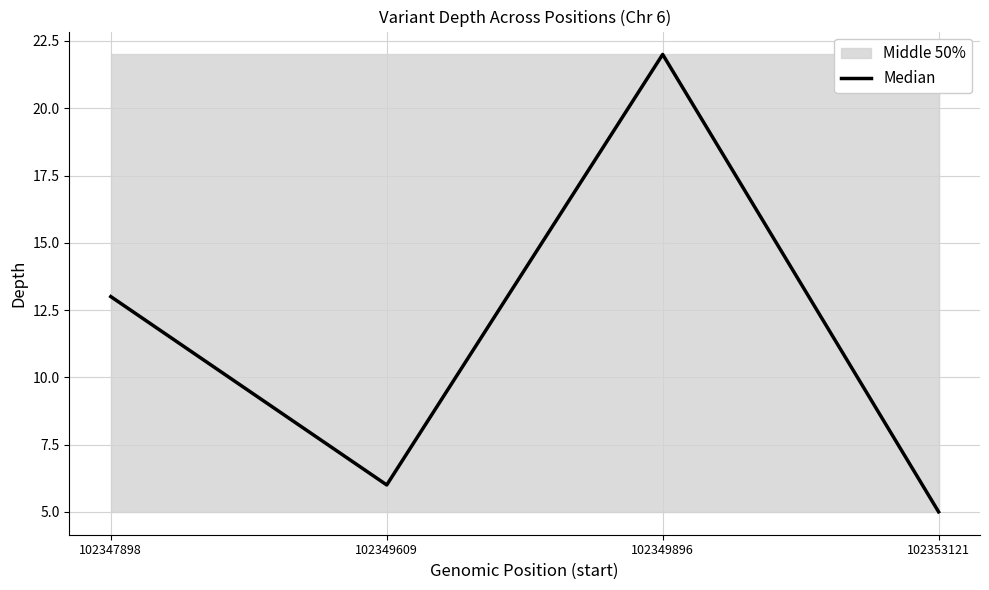

What is the difference between the second highest and minimum values?

8